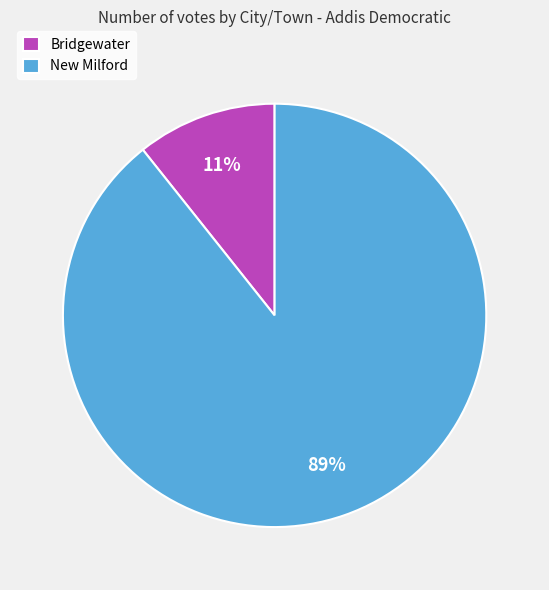

Do New Milford and Bridgewater together represent more than half of the pie?

Yes